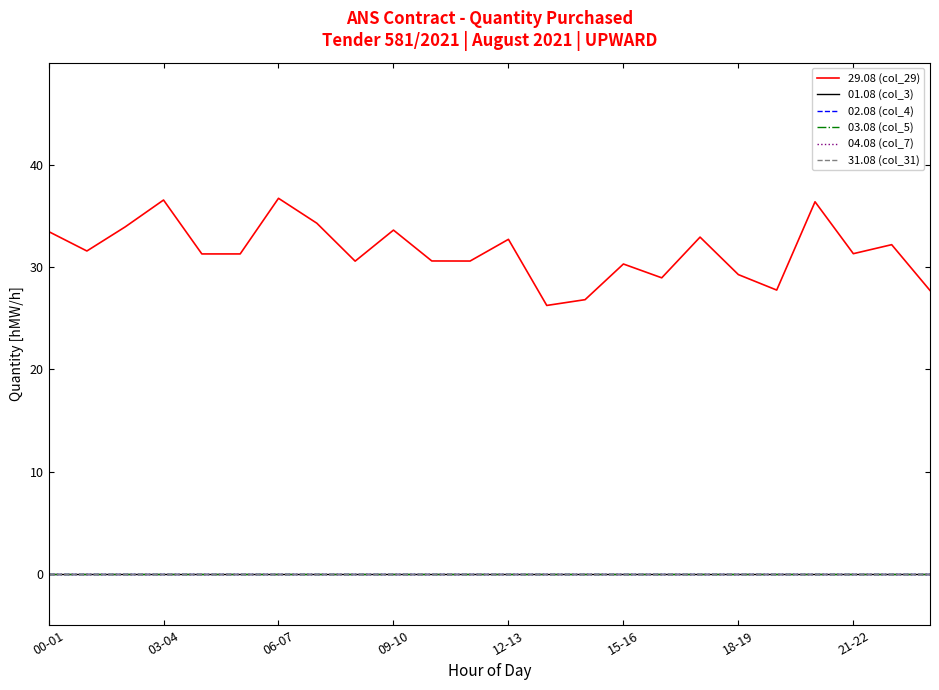

Is this an area chart (filled region under the line)?

No